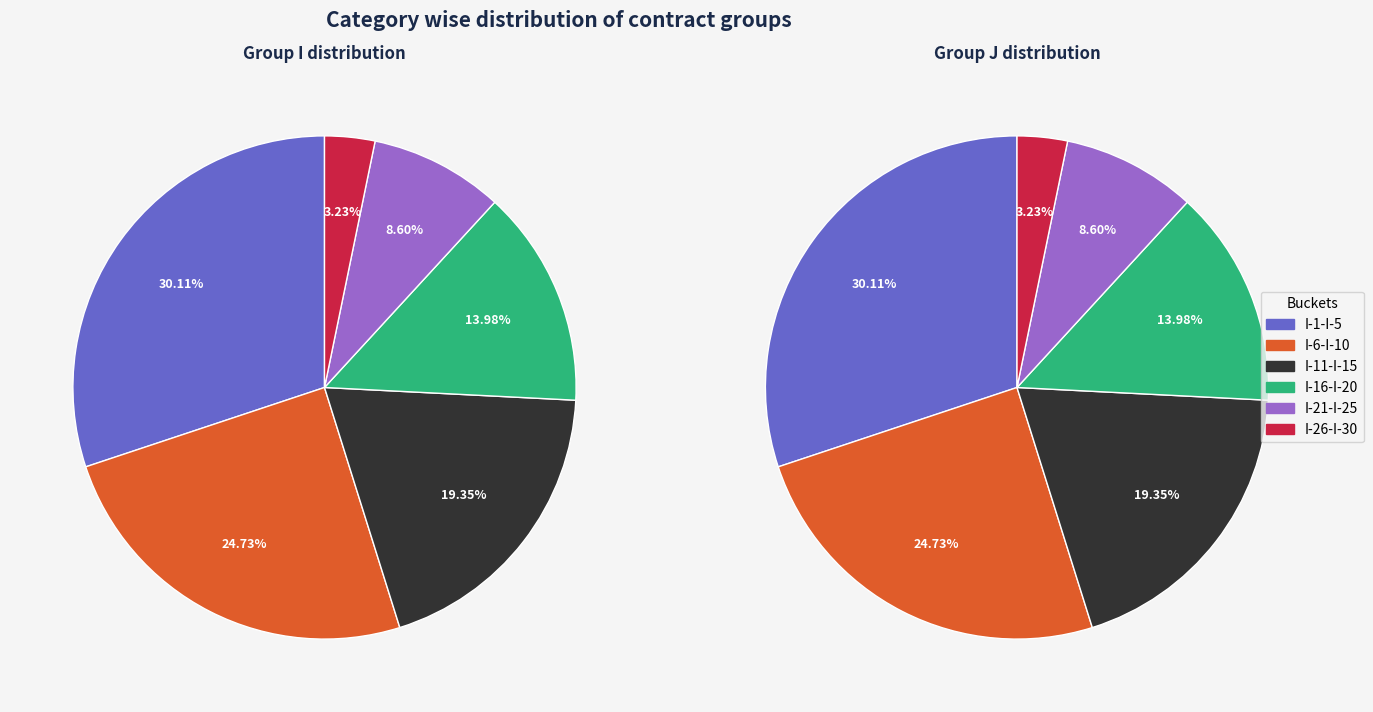

The I-2 slice represents 12% of the pie. True or false?

False